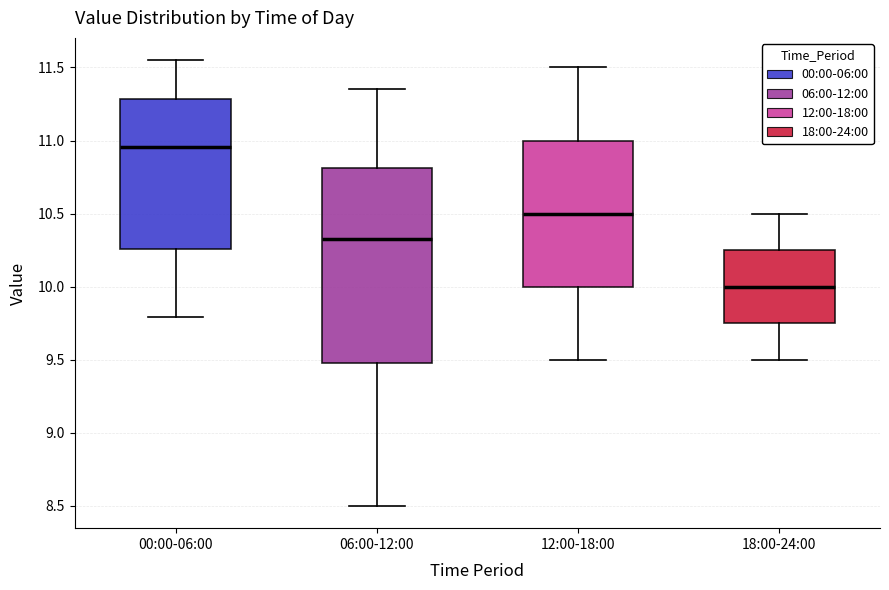

Comparing the boxes themselves (not the whiskers), which one is the tallest?

06:00-12:00